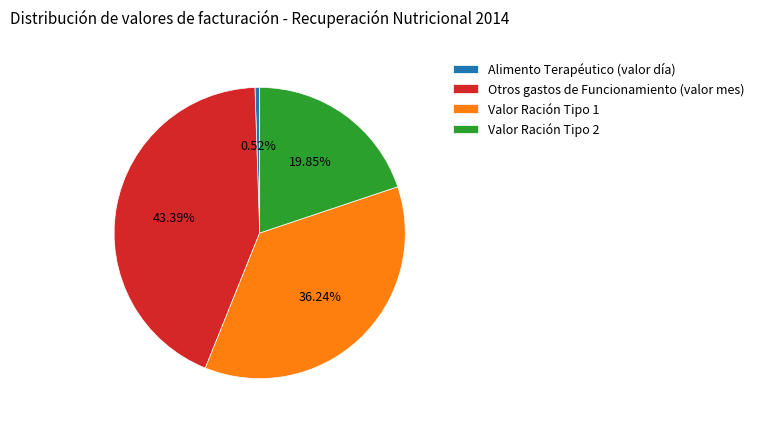

Is Alimento Terapéutico (valor día) the majority of the pie?

No